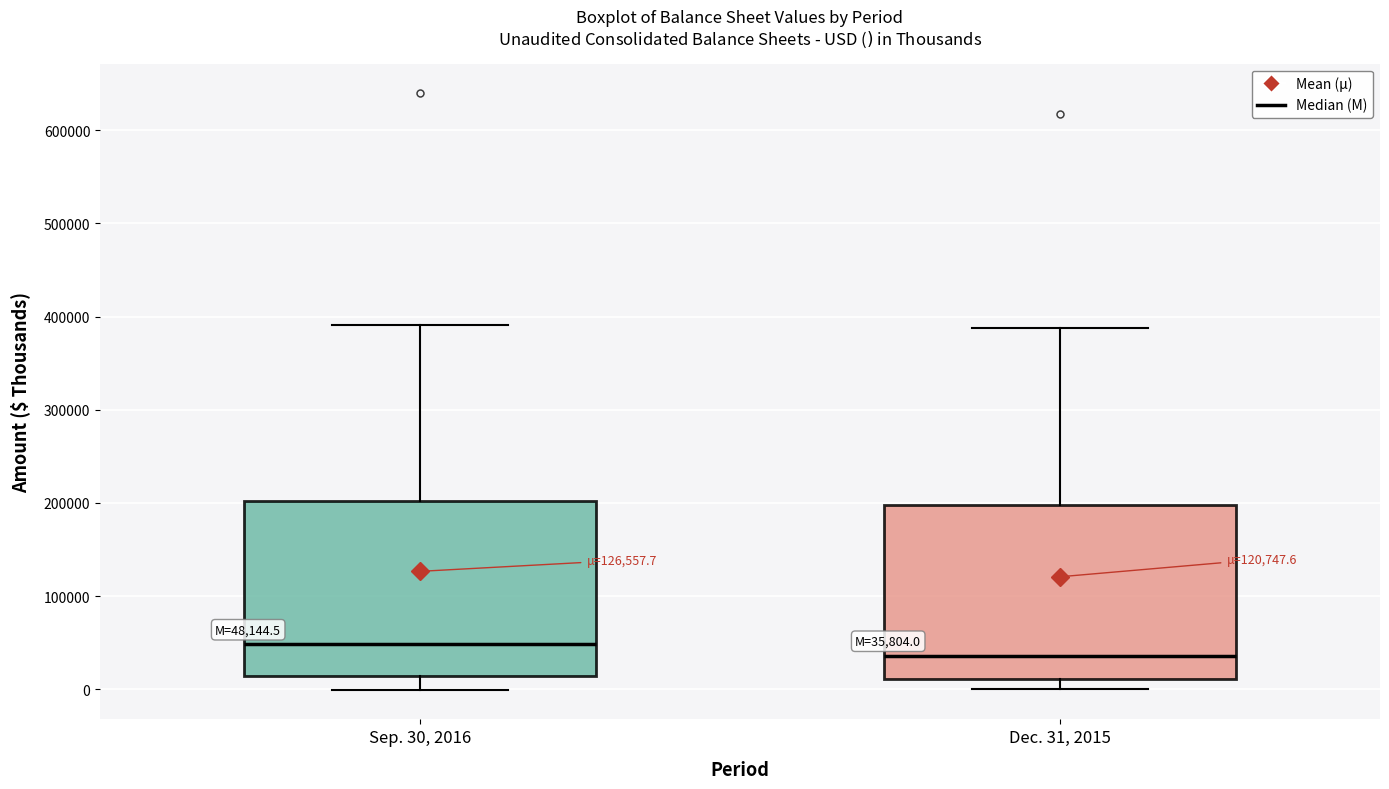

Which box has the lowest median line?

Dec. 31, 2015